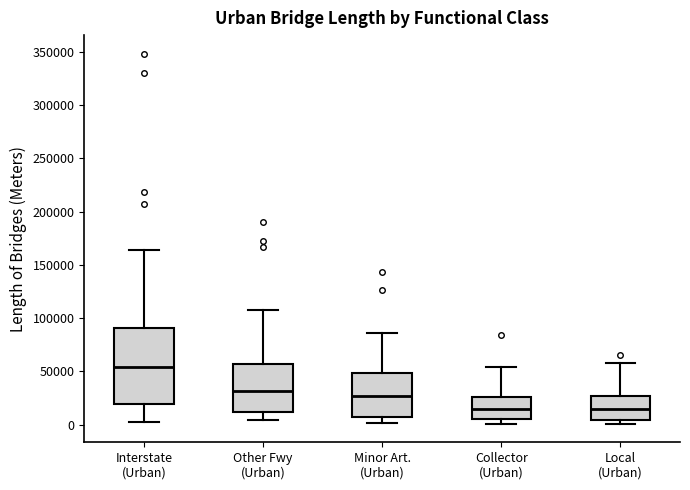

Reading left to right, transcribe this box plot: for each box, give where its median line is, the range the box spans, and where its two whiskers end, as read against the y-axis. The values are not printed on the chart, so give them approximately, as read against the axis.

Interstate (Urban): median 55000, box 20000 to 90000, whiskers 5000 to 165000
Other Fwy (Urban): median 30000, box 10000 to 55000, whiskers 5000 to 105000
Minor Art. (Urban): median 25000, box 10000 to 50000, whiskers 0 to 85000
Collector (Urban): median 15000, box 5000 to 25000, whiskers 0 to 55000
Local (Urban): median 15000, box 5000 to 25000, whiskers 0 to 60000